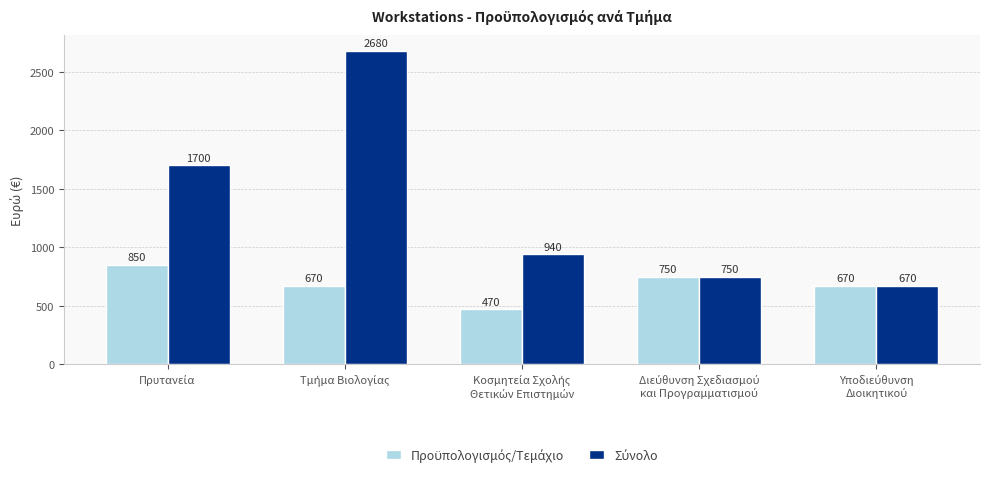

What is the smallest value displayed?

470